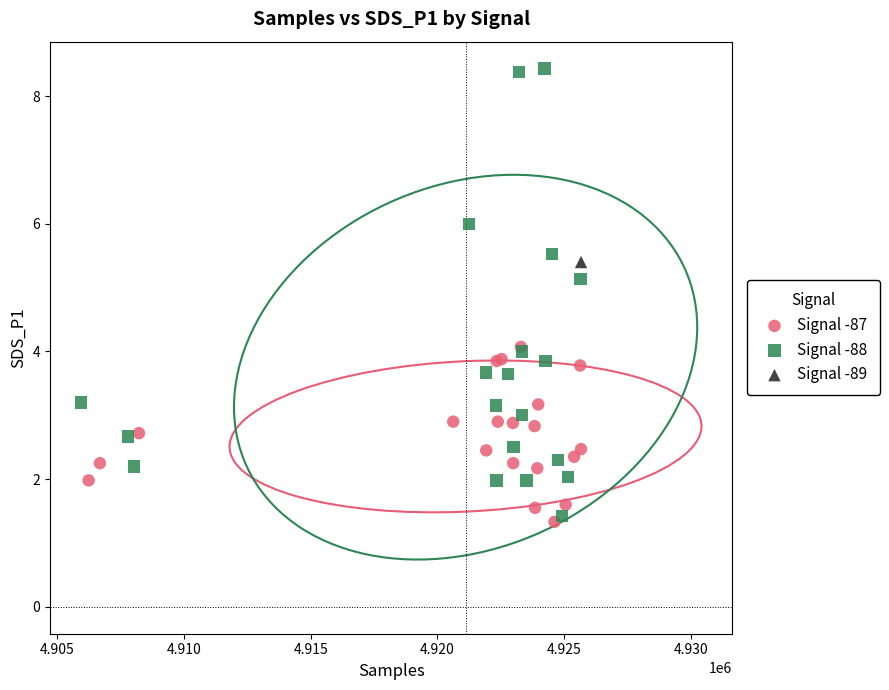

Which series contains the highest Y value?

Signal -88